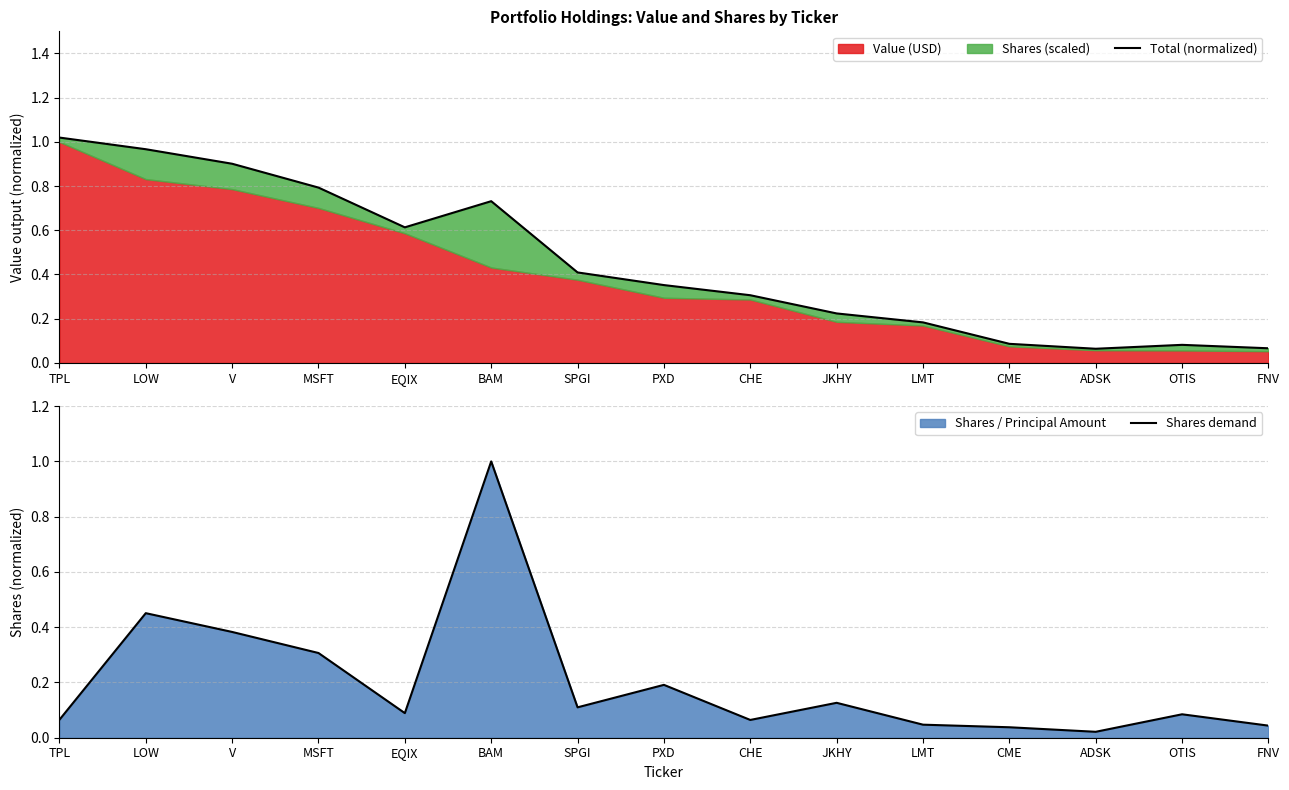

At which label is Total (normalized) closest to 0?

ADSK